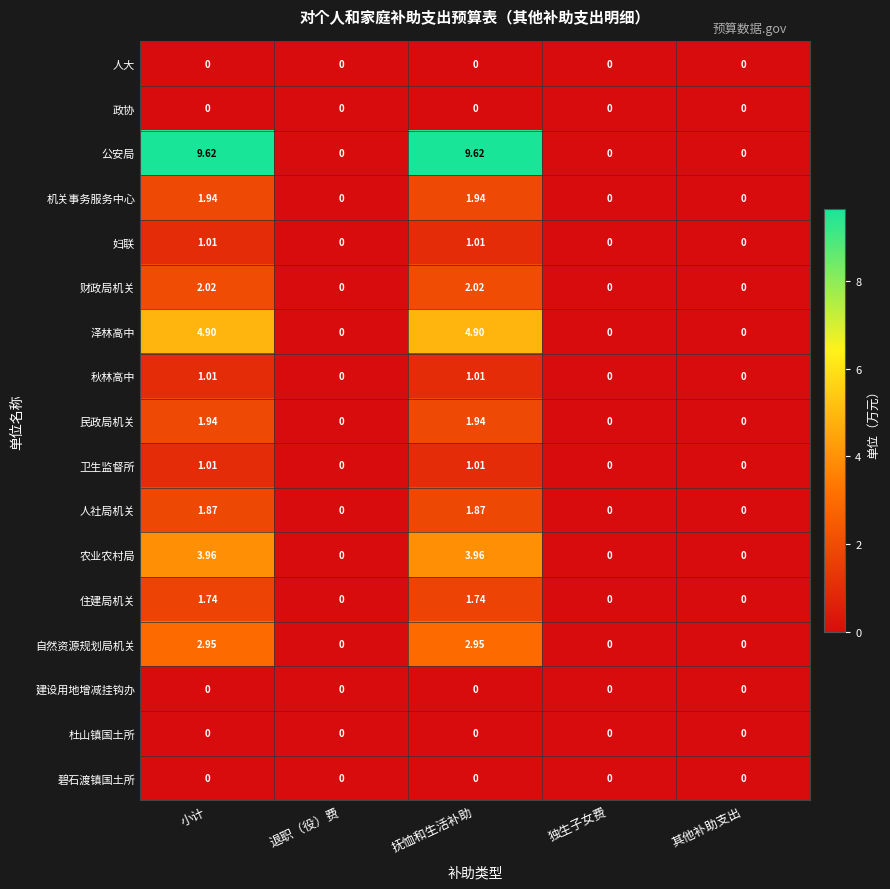

Is the value of 秋林高中 at 退职（役）费 greater than the value of 农业农村局 at 抚恤和生活补助?

No